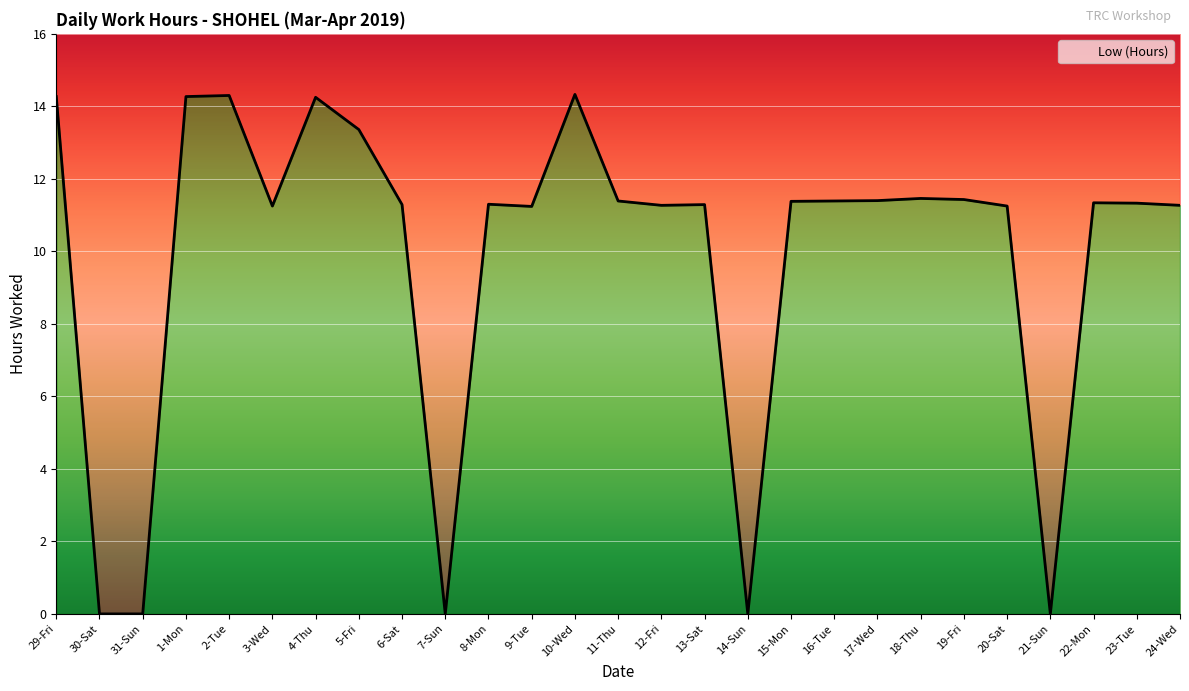

Rank the categories by value from lowest to highest.

30-Sat, 31-Sun, 7-Sun, 14-Sun, 21-Sun, 9-Tue, 3-Wed, 20-Sat, 12-Fri, 24-Wed, 6-Sat, 13-Sat, 8-Mon, 23-Tue, 22-Mon, 15-Mon, 11-Thu, 16-Tue, 17-Wed, 19-Fri, 18-Thu, 5-Fri, 4-Thu, 29-Fri, 1-Mon, 2-Tue, 10-Wed